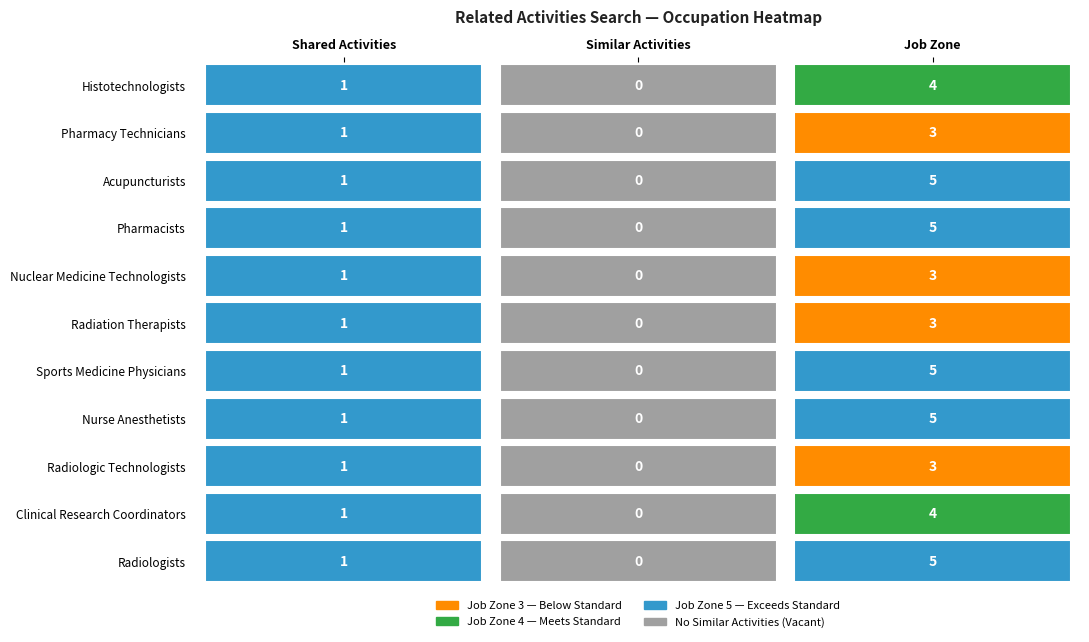

What is the minimum value for Shared Activities?

1